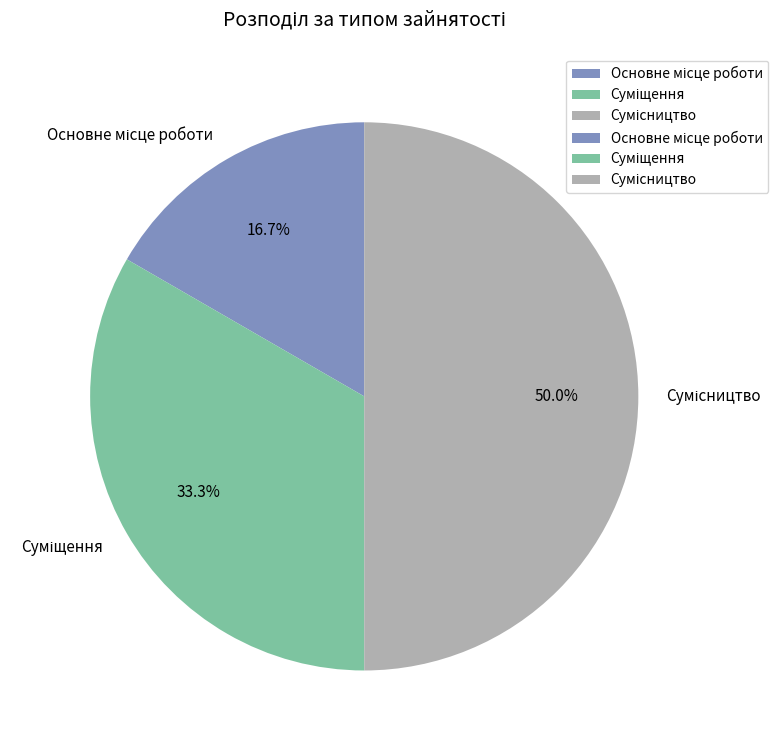

Which category has the biggest portion of the pie?

Сумісництво